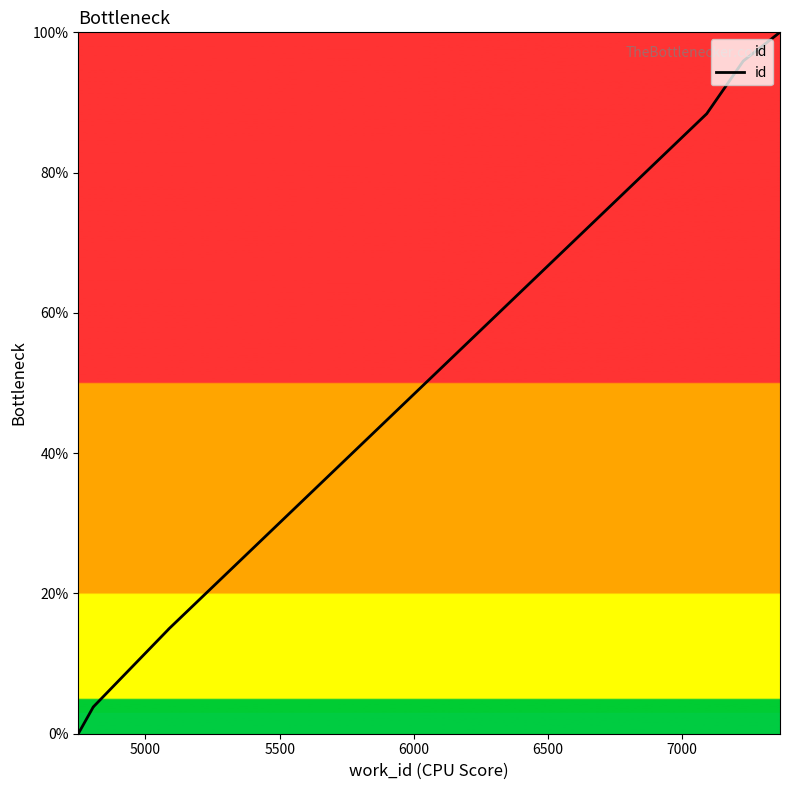

How many values exceed 14?

6